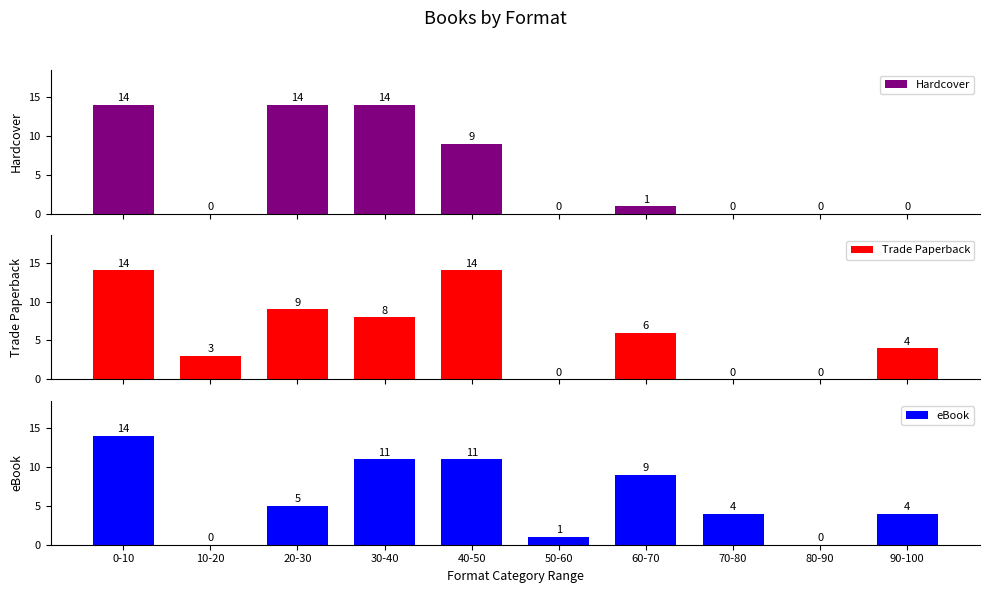

What is the approximate value of eBook at 0-10, to the nearest 5?

15